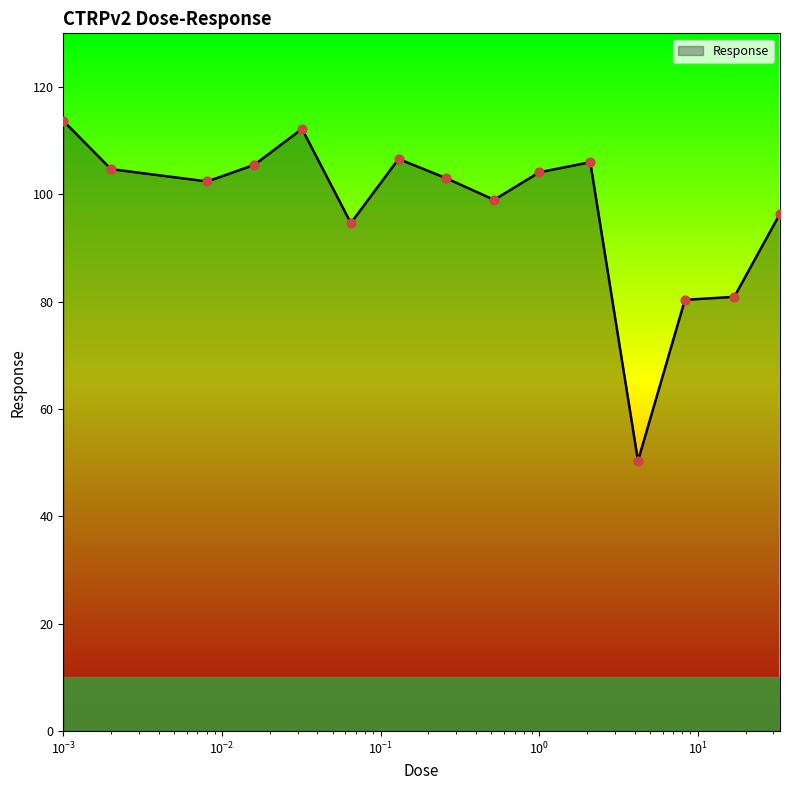

What is the greatest value displayed?

113.7